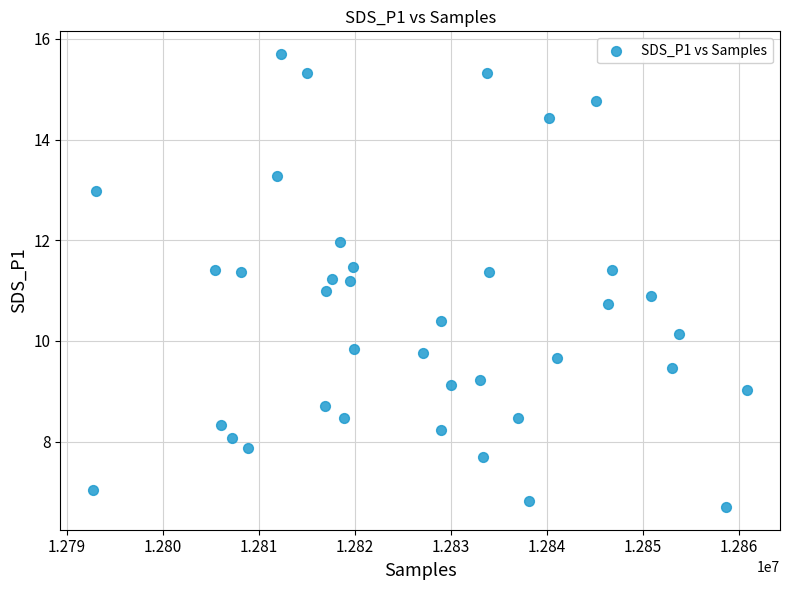

What is the range of X values (max minus min)?

68148.0